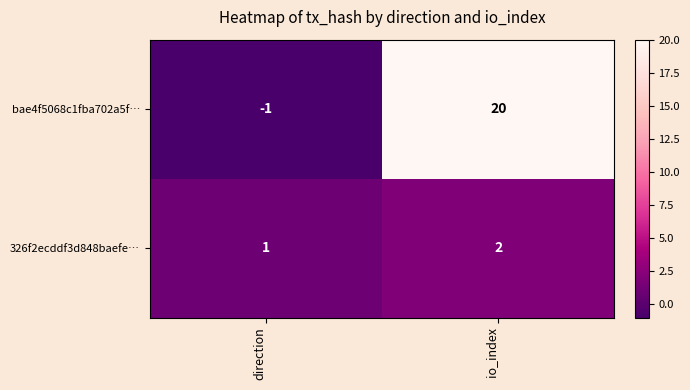

At how many categories does at least one series exceed 0?

2